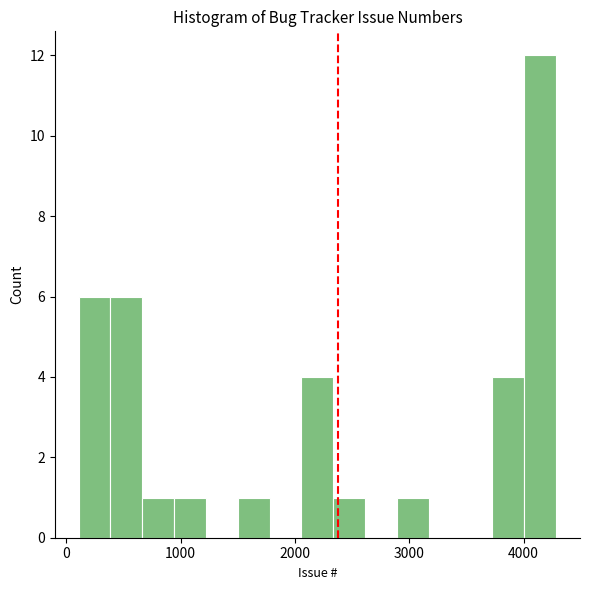

Around what value on the x-axis is the tallest bar? Give the approximate position of its centre, as read against the axis.

4100